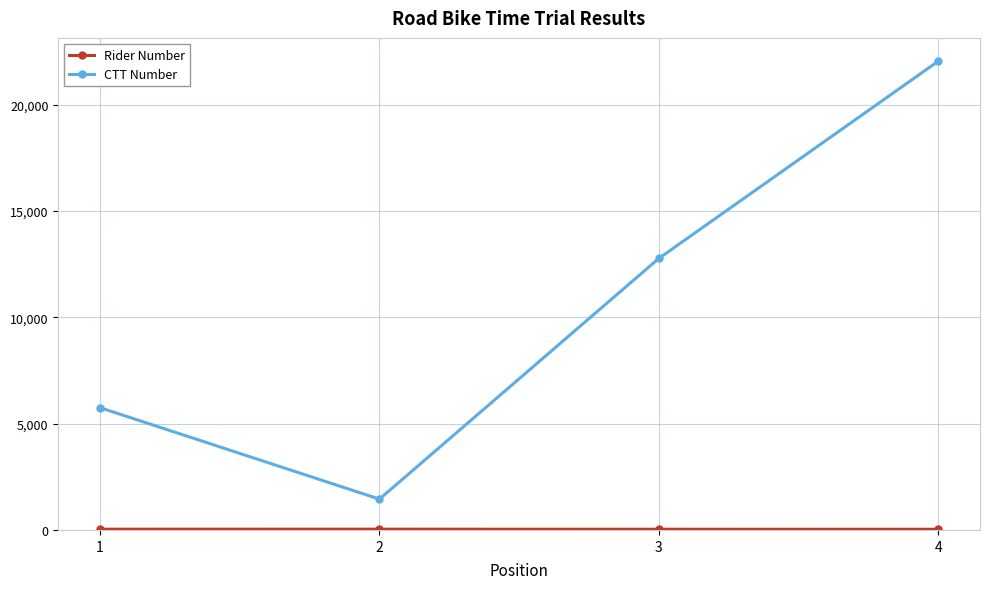

Is this an area chart (filled region under the line)?

No